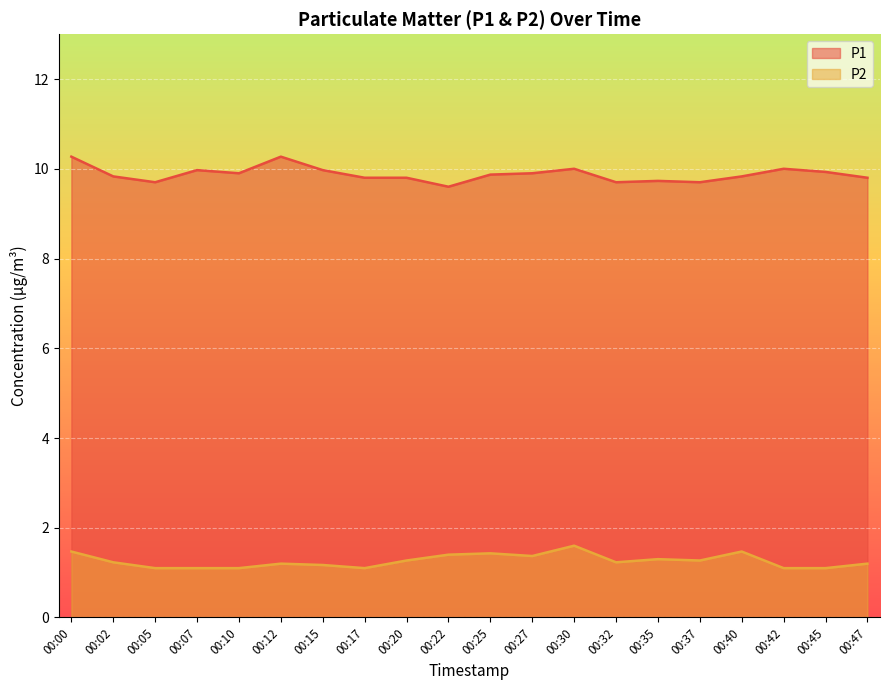

Count the number of categories in the chart.

20